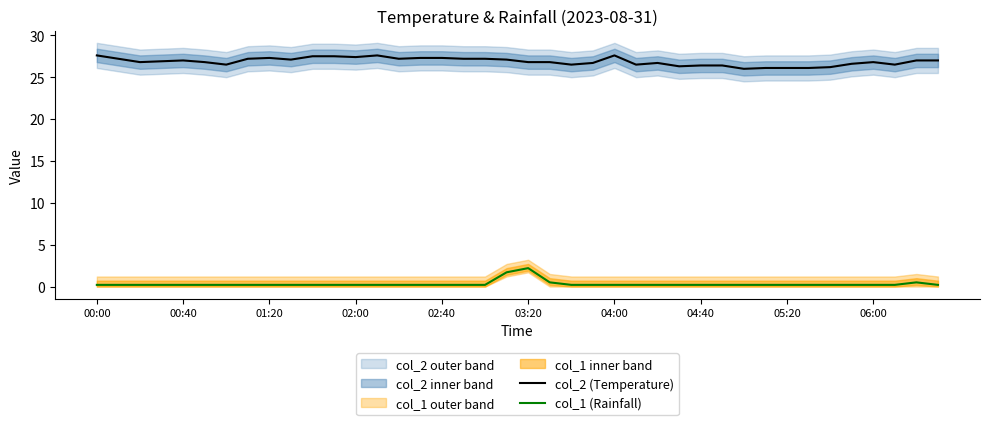

What is the total value across all series at 33?

26.3